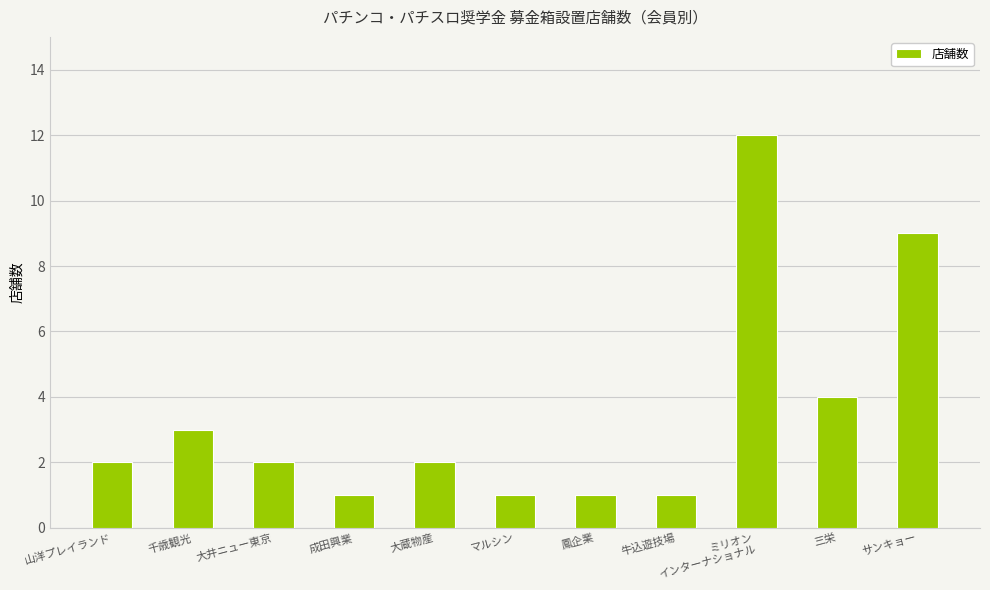

How many data points does each series have?

11